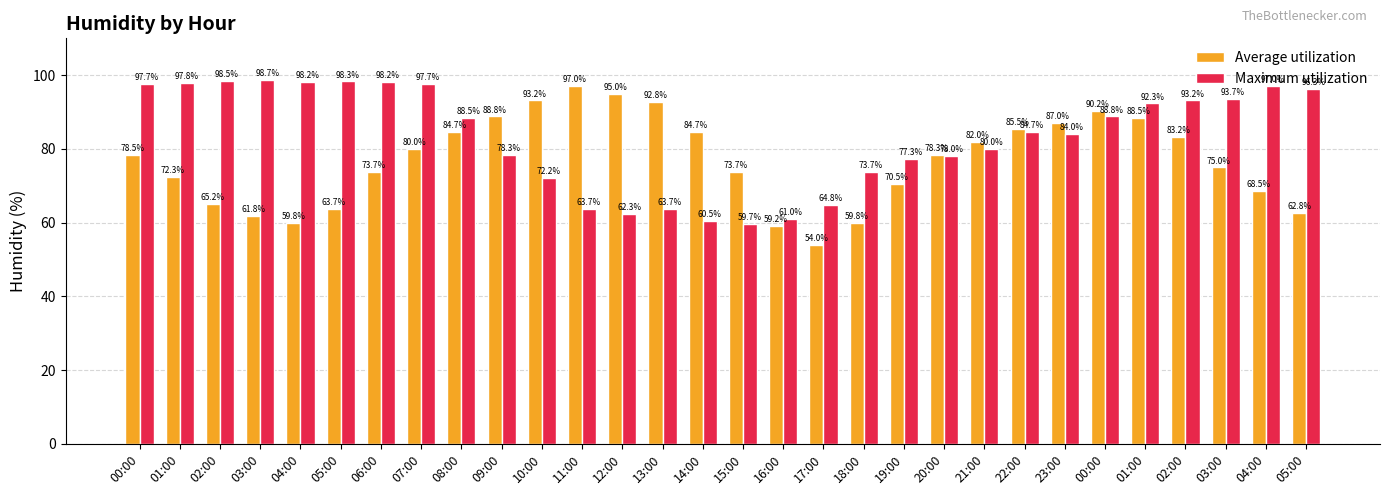

How many bars are there in each group?

2